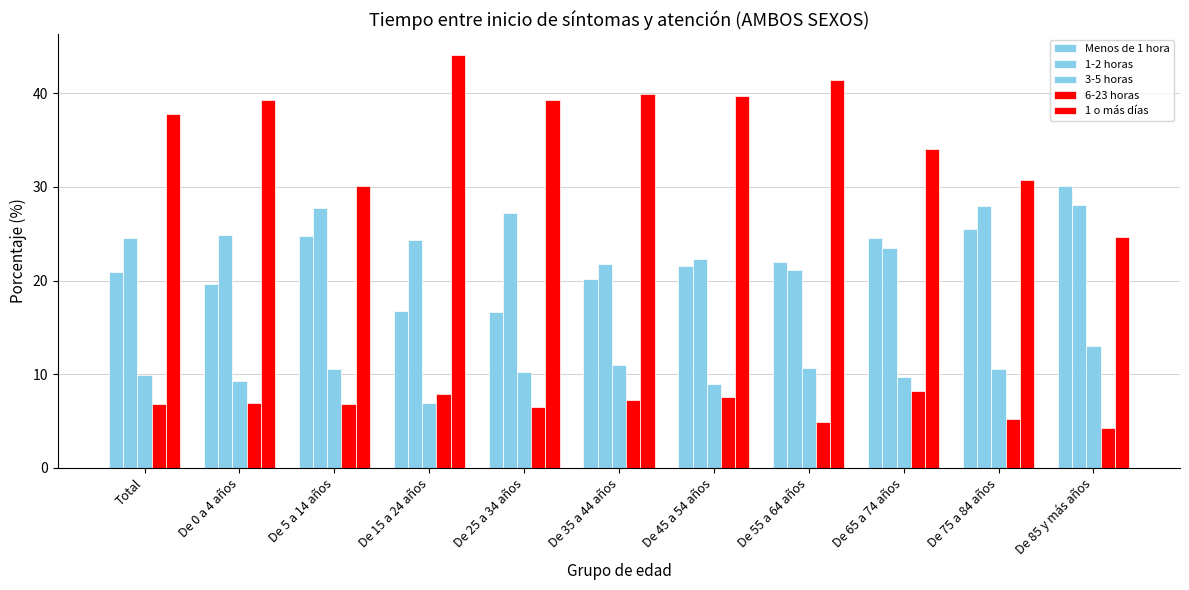

How many bars are there in each group?

5